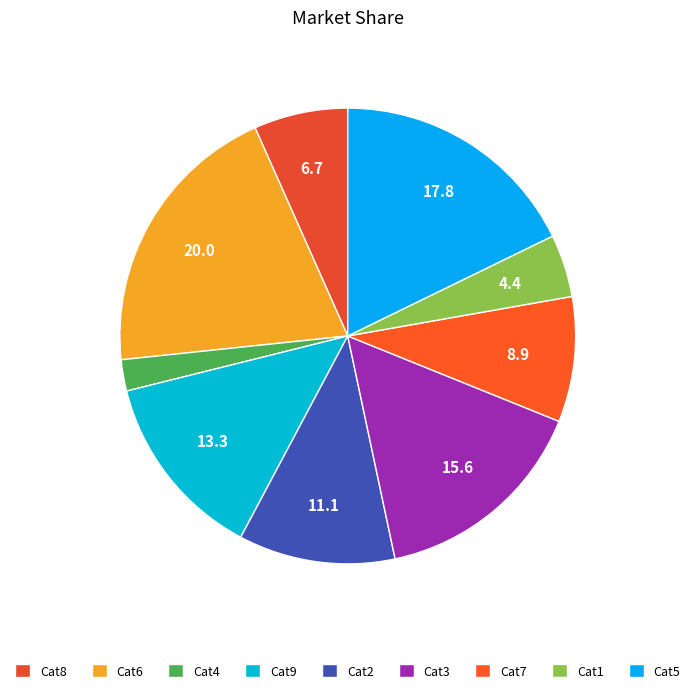

How many segments does this pie chart have?

9